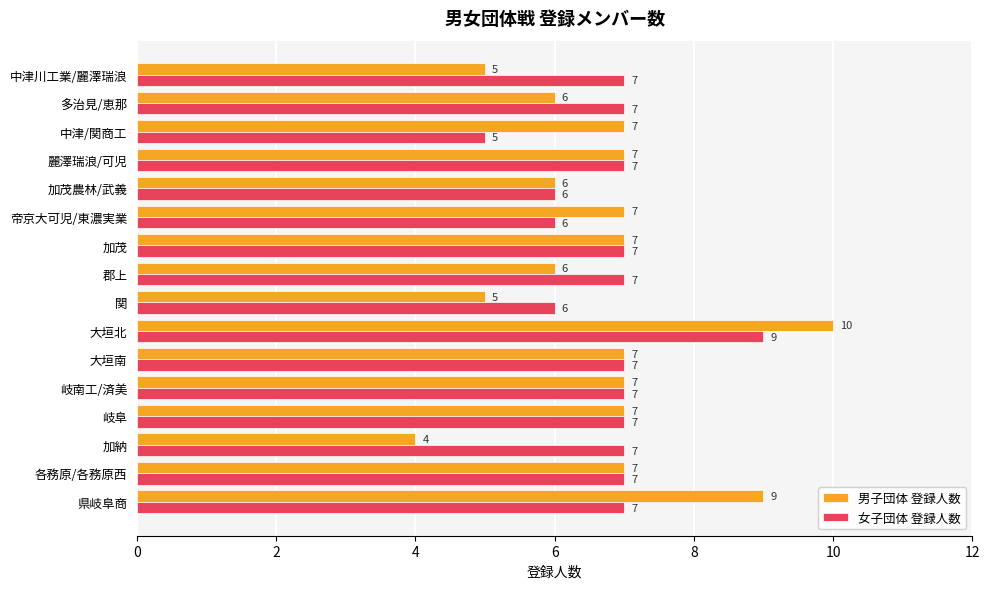

Is the value of 男子団体 登録人数 at 大垣南 greater than the value of 女子団体 登録人数 at 中津/関商工?

Yes